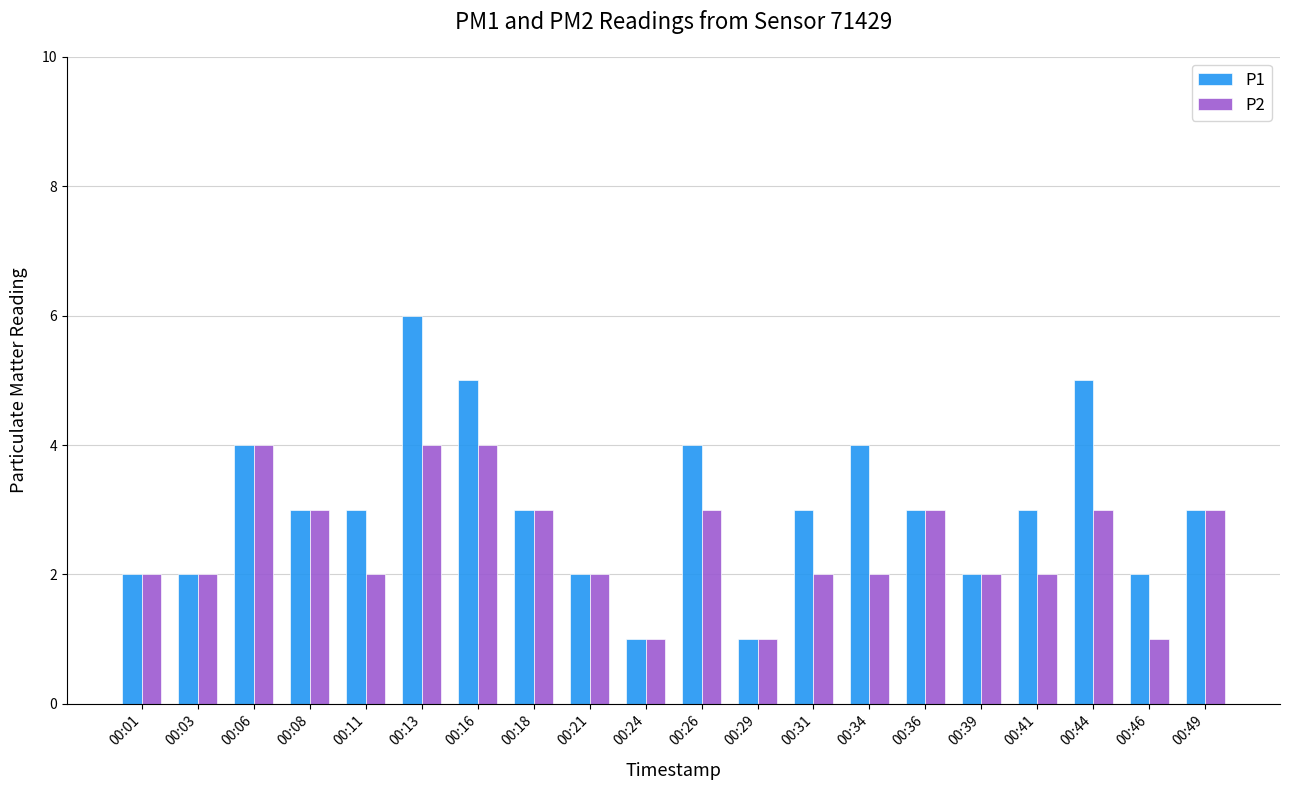

Reading right to left, list all the values displayed in this chart.

P1: 00:49=3	00:46=2	00:44=5	00:41=3	00:39=2	00:36=3	00:34=4	00:31=3	00:29=1	00:26=4	00:24=1	00:21=2	00:18=3	00:16=5	00:13=6	00:11=3	00:08=3	00:06=4	00:03=2	00:01=2
P2: 00:49=3	00:46=1	00:44=3	00:41=2	00:39=2	00:36=3	00:34=2	00:31=2	00:29=1	00:26=3	00:24=1	00:21=2	00:18=3	00:16=4	00:13=4	00:11=2	00:08=3	00:06=4	00:03=2	00:01=2